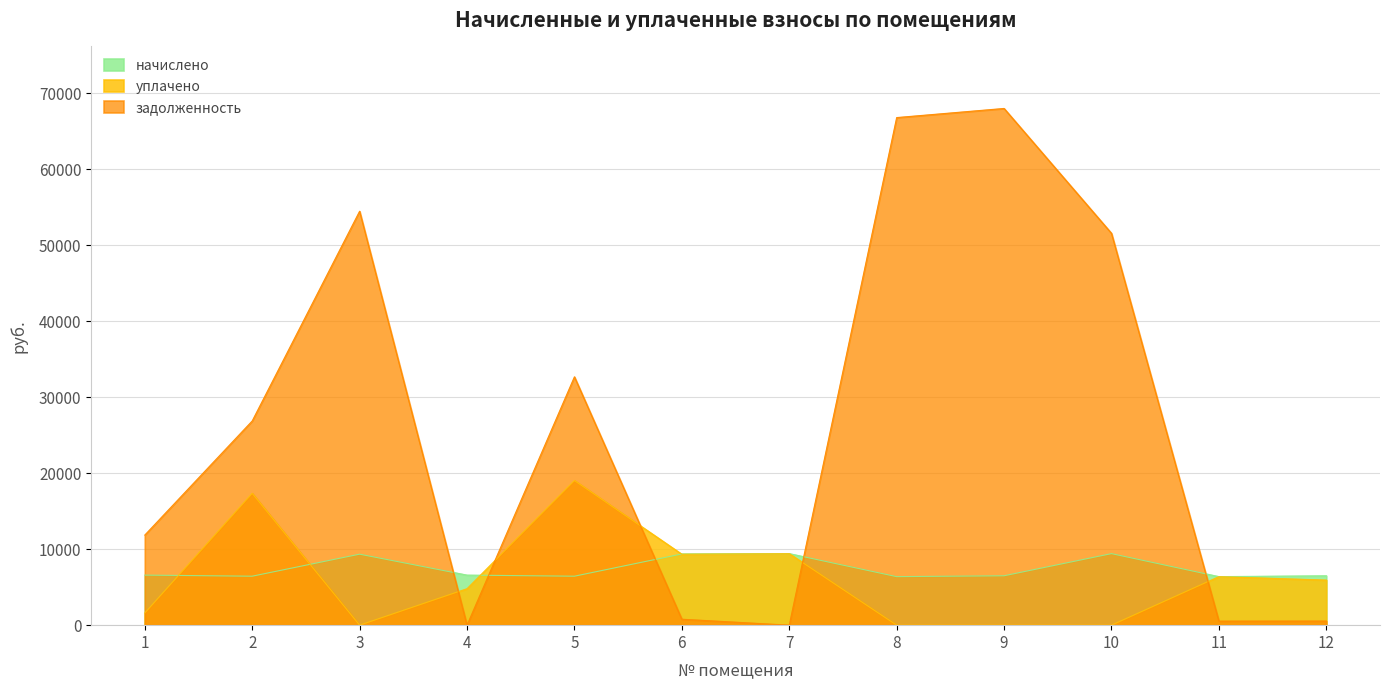

At which category does начислено reach its first local valley?

2